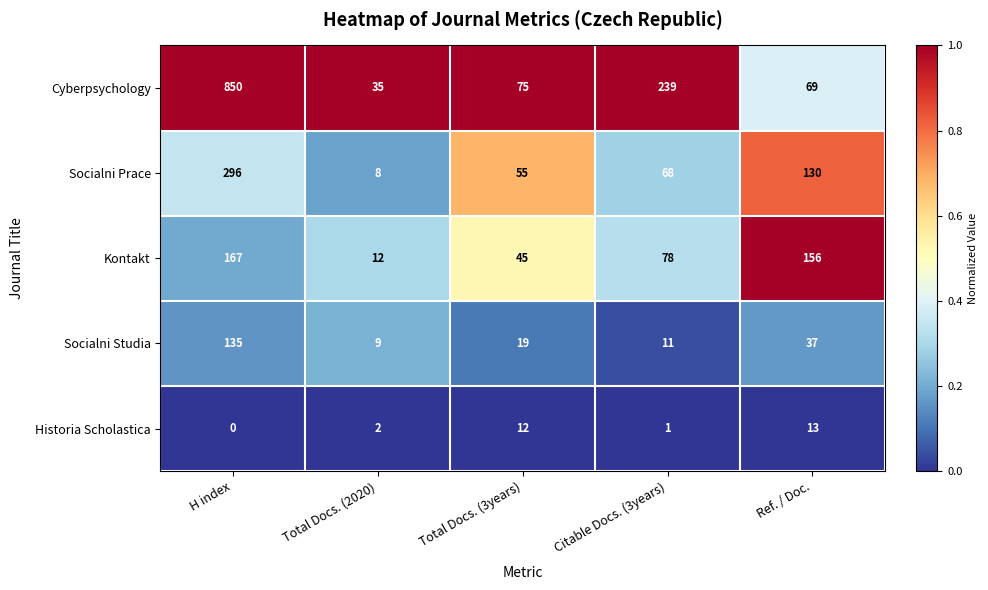

What is the greatest value displayed?

850